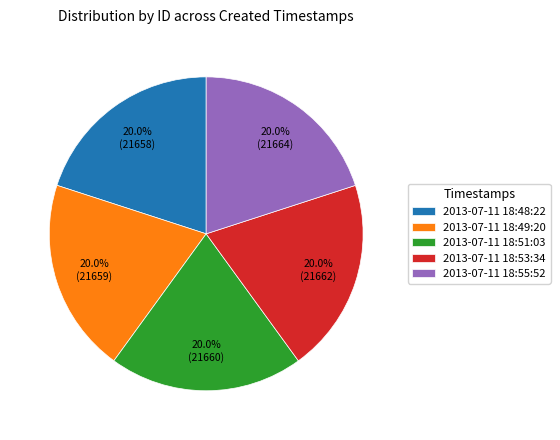

To the nearest percent, what is the combined percentage of 2013-07-11 18:51:03 and 2013-07-11 18:49:20?

40%